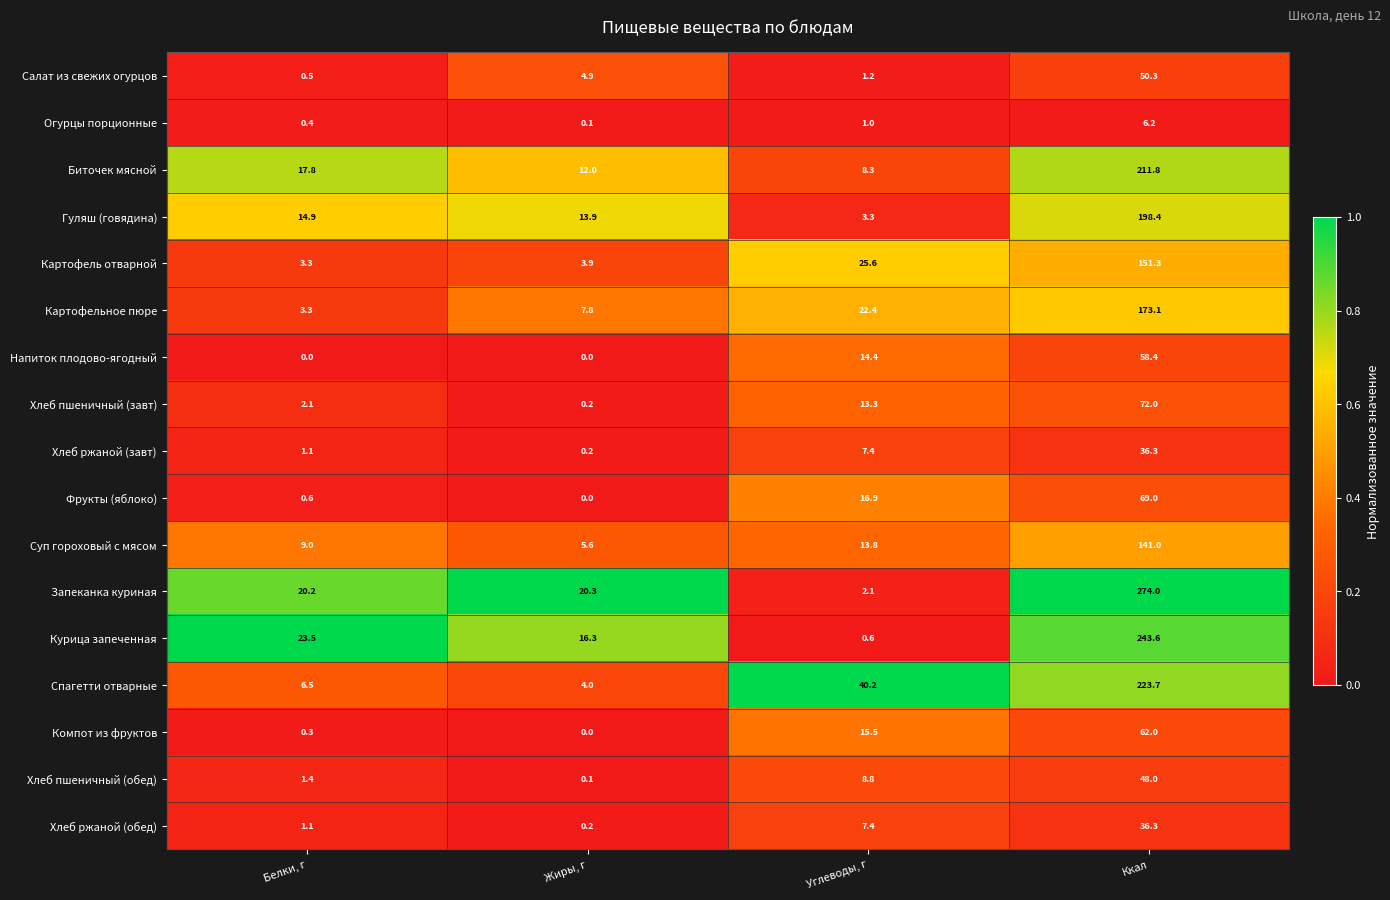

What is the difference between the maximum and minimum values in the Хлеб пшеничный (завт) series?

71.8